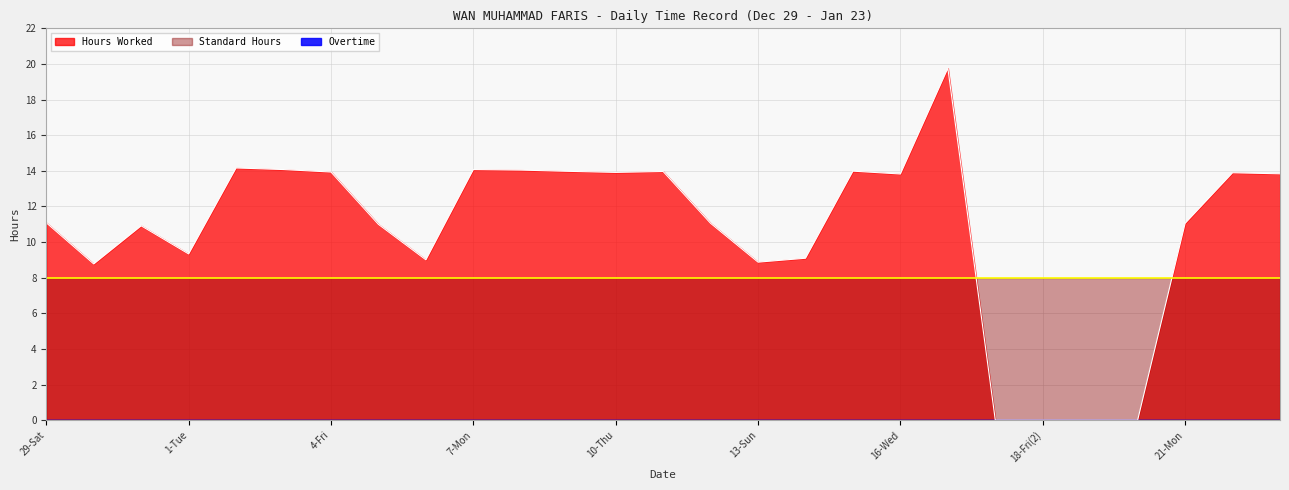

In Hours Worked, how many points are lower than both neighbors (excluding endpoints)?

6